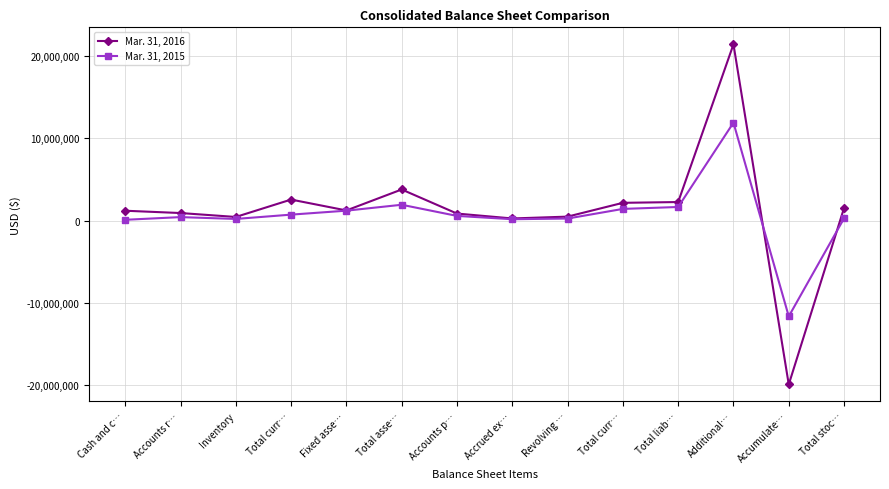

How many lines are shown in the chart?

2